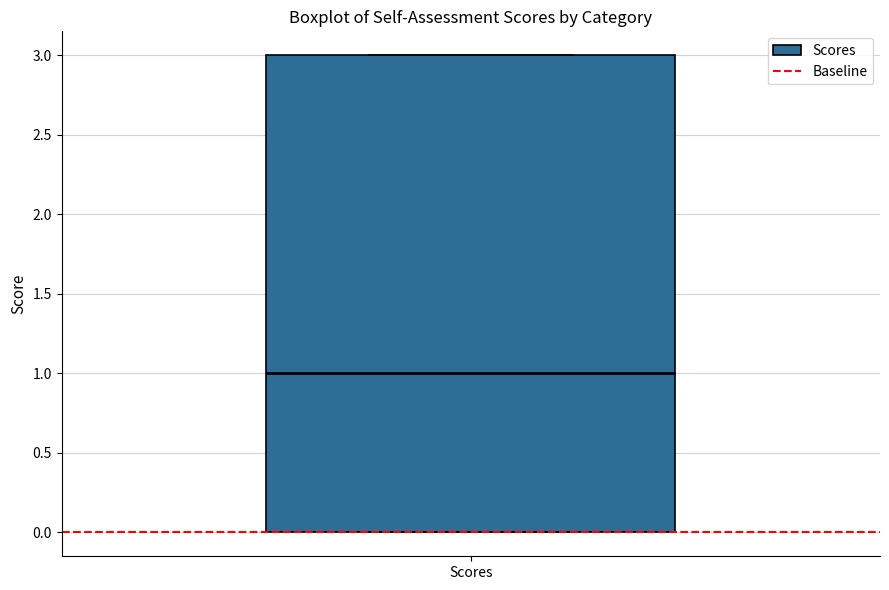

Transcribe this box plot: give where the median line is, the range the box spans, and where the two whiskers end, as read against the y-axis. The values are not printed on the chart, so give them approximately, as read against the axis.

median 1, box 0 to 3, whiskers 0 to 3